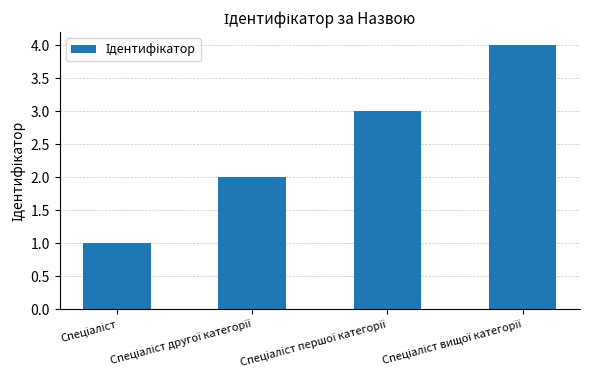

What is the maximum value shown in the chart?

4